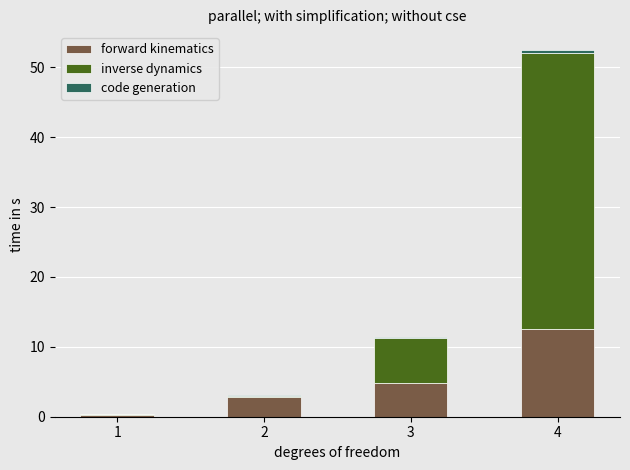

True or false: forward kinematics has a value of 4.8 at 3.

True